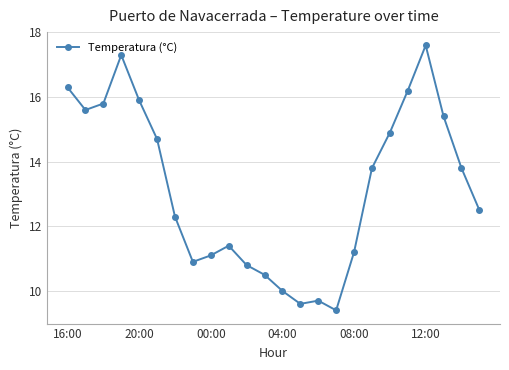

What is the difference between the maximum and minimum values?

8.2